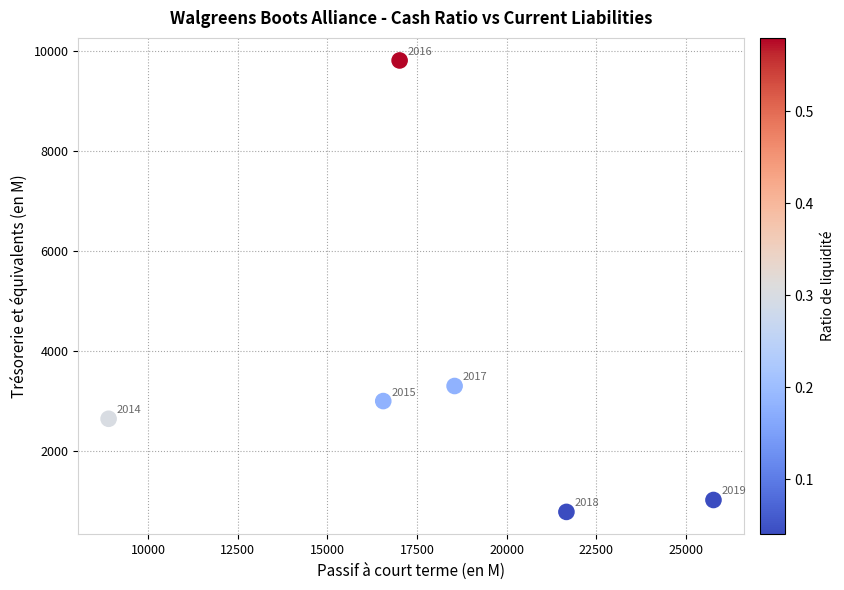

What Y value in the scatter plot is closest to 5296?

3301